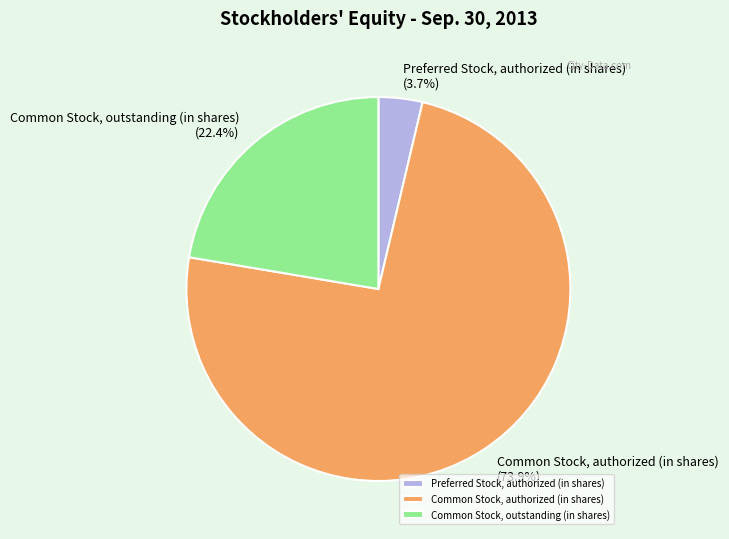

Is the sum of Common Stock, outstanding (in shares) and Preferred Stock, authorized (in shares) greater than half?

No